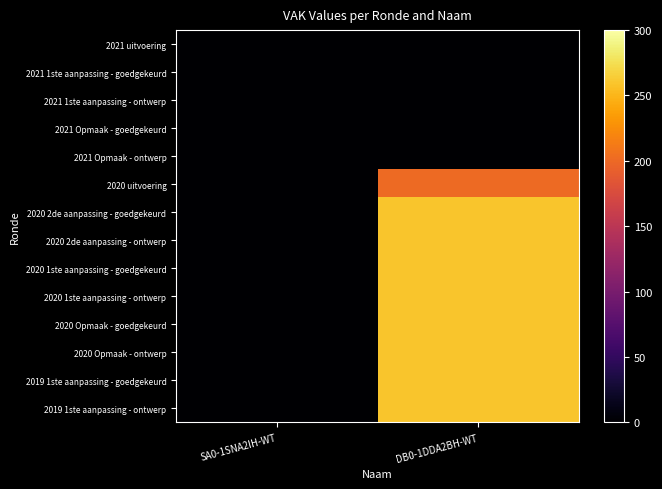

At which category is the sum across all series the highest?

DB0-1DDA2BH-WT